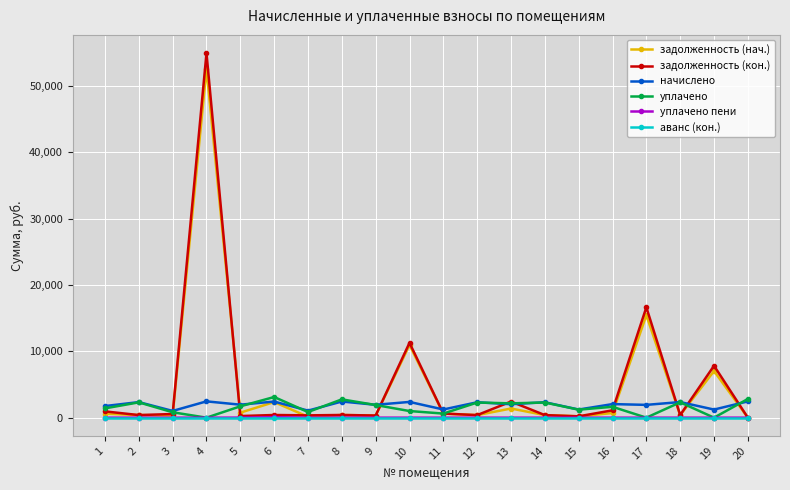

True or false: уплачено has more than 1 interior local peaks.

True